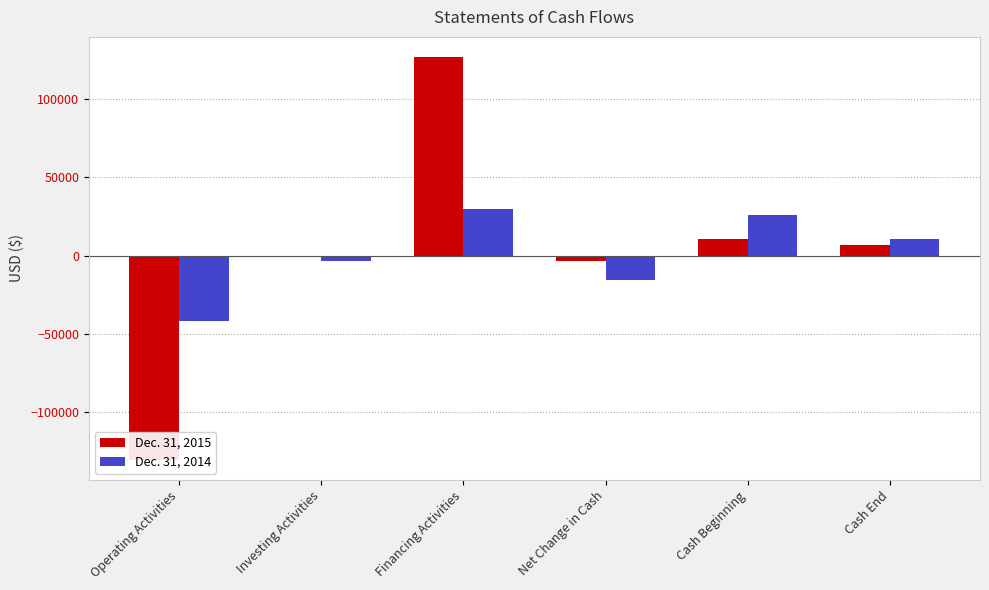

Reading left to right, extract all data points from this chart.

Dec. 31, 2015: Operating Activities=-130726	Investing Activities=0	Financing Activities=127000	Net Change in Cash=-3726	Cash Beginning=10301	Cash End=6575
Dec. 31, 2014: Operating Activities=-42162	Investing Activities=-3443	Financing Activities=30000	Net Change in Cash=-15605	Cash Beginning=25906	Cash End=10301